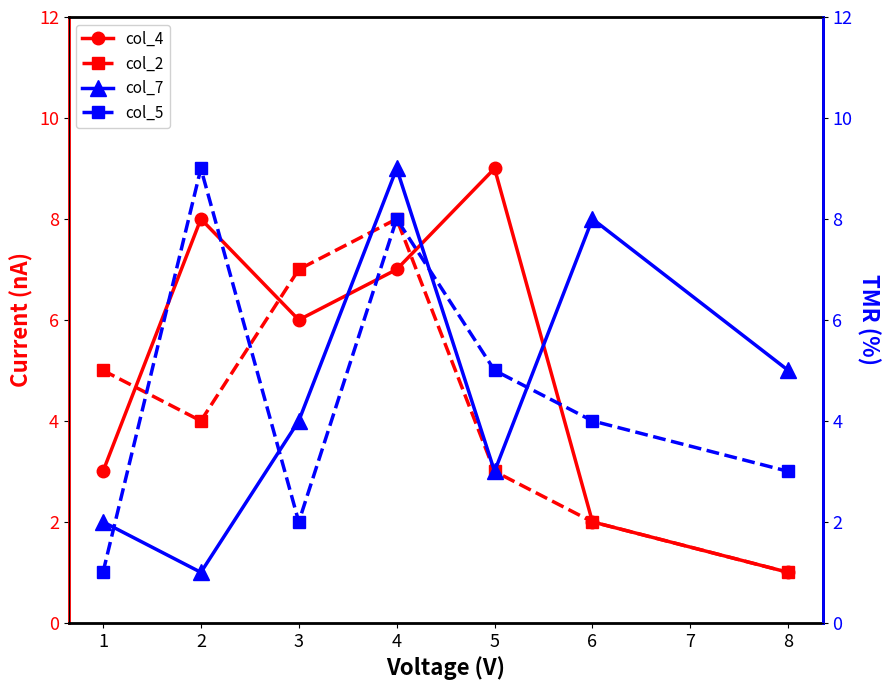

Is it true that col_2 equals 7 at 3?

True